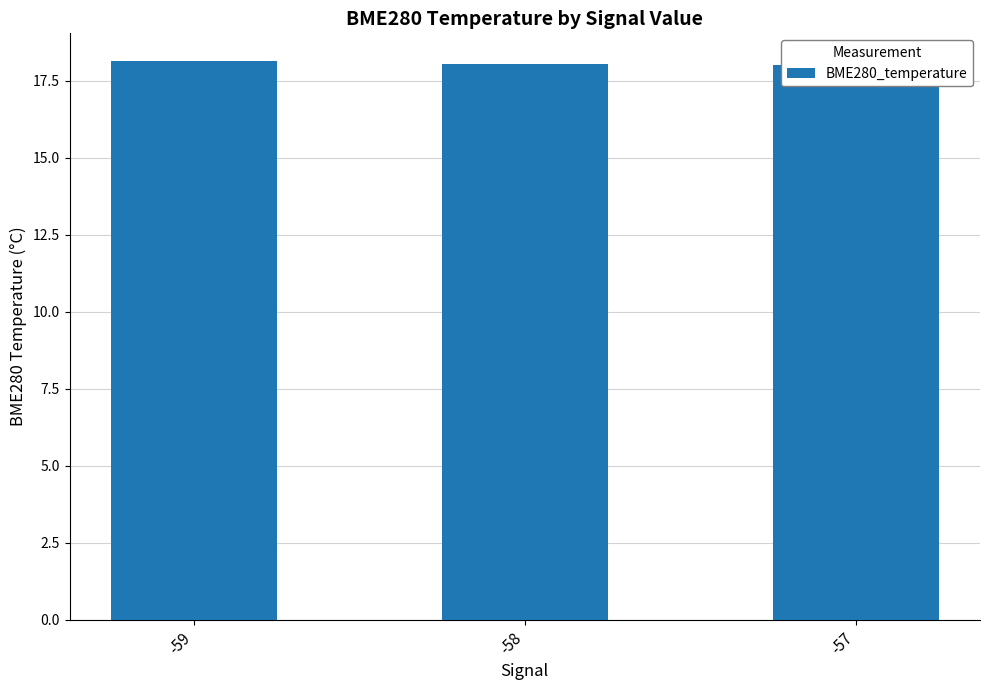

True or false: the data shows 18.0 at -58.

True